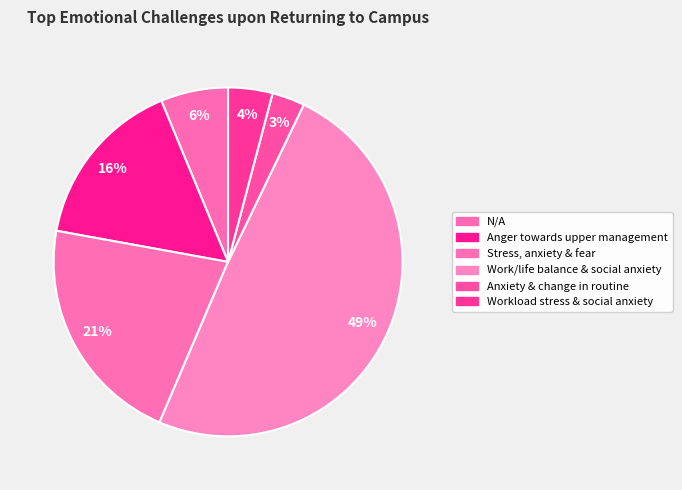

Is there any slice that represents more than half of the pie?

No